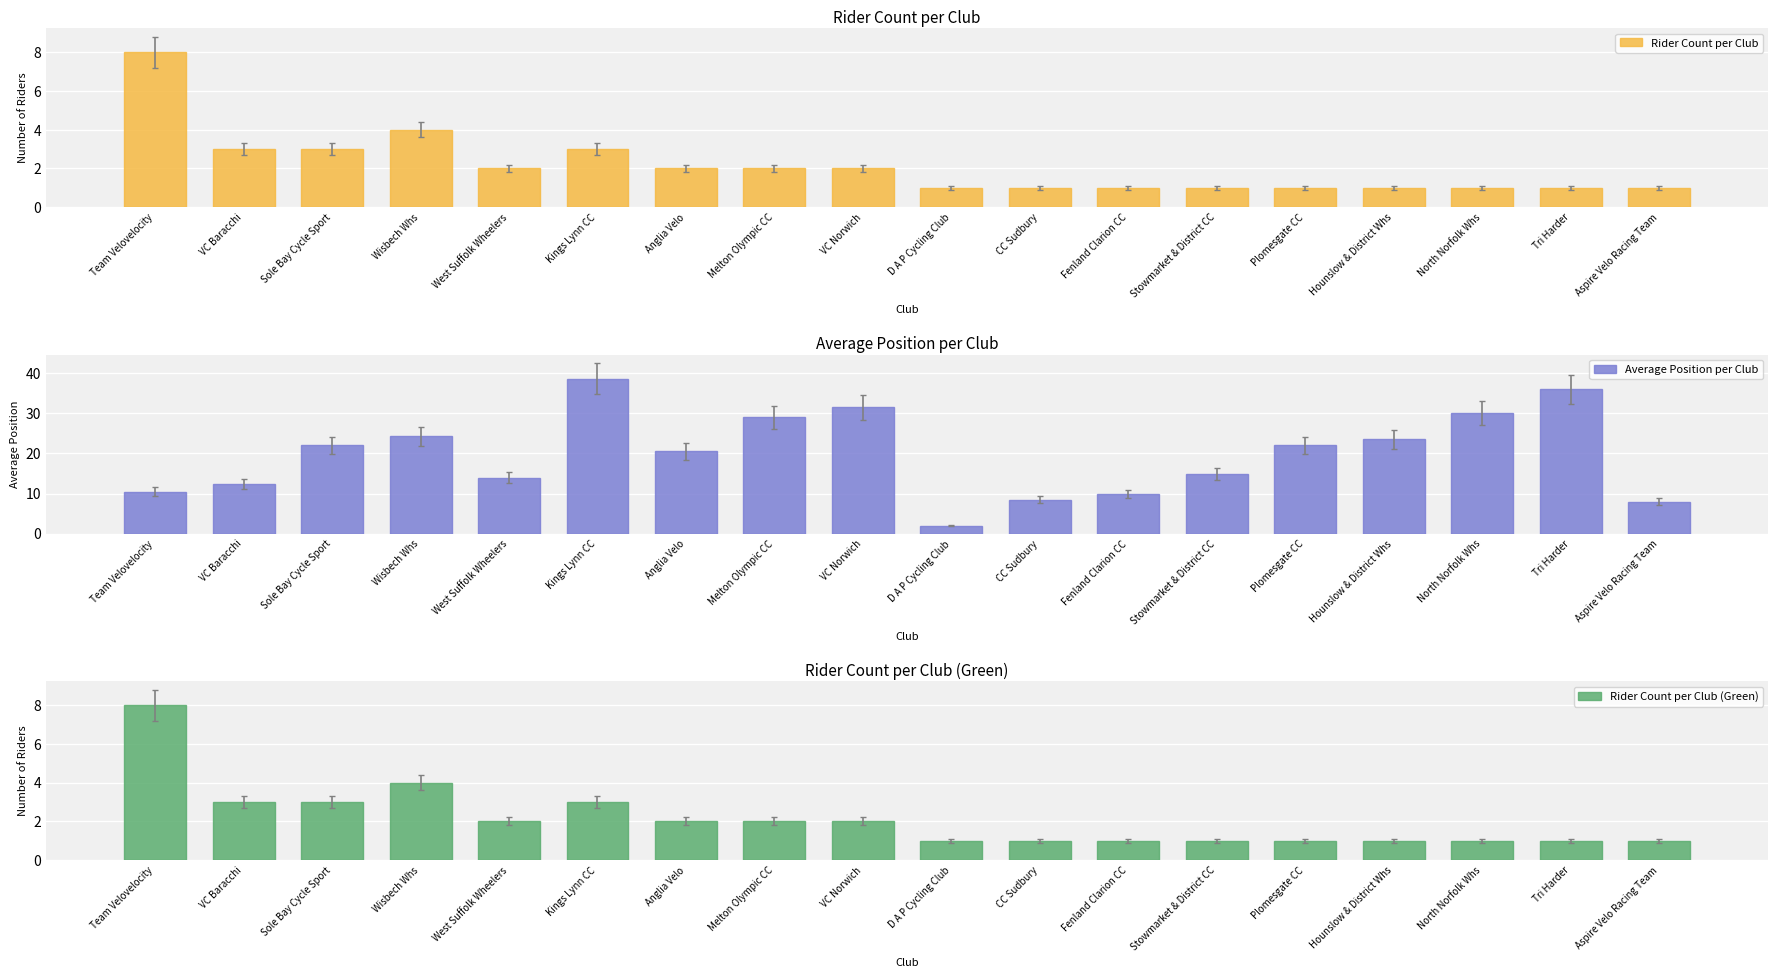

What is the value of the Average Position per Club bar at the 2nd from the left?

12.3